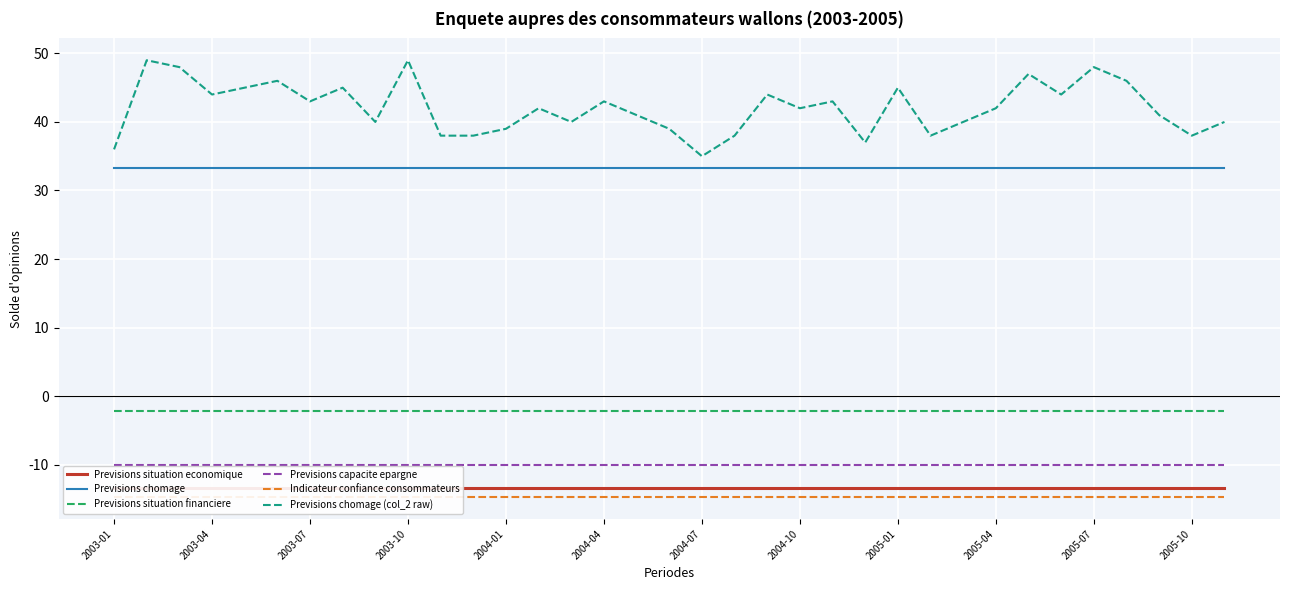

Which label corresponds to the smallest value in the chart?

2003-01